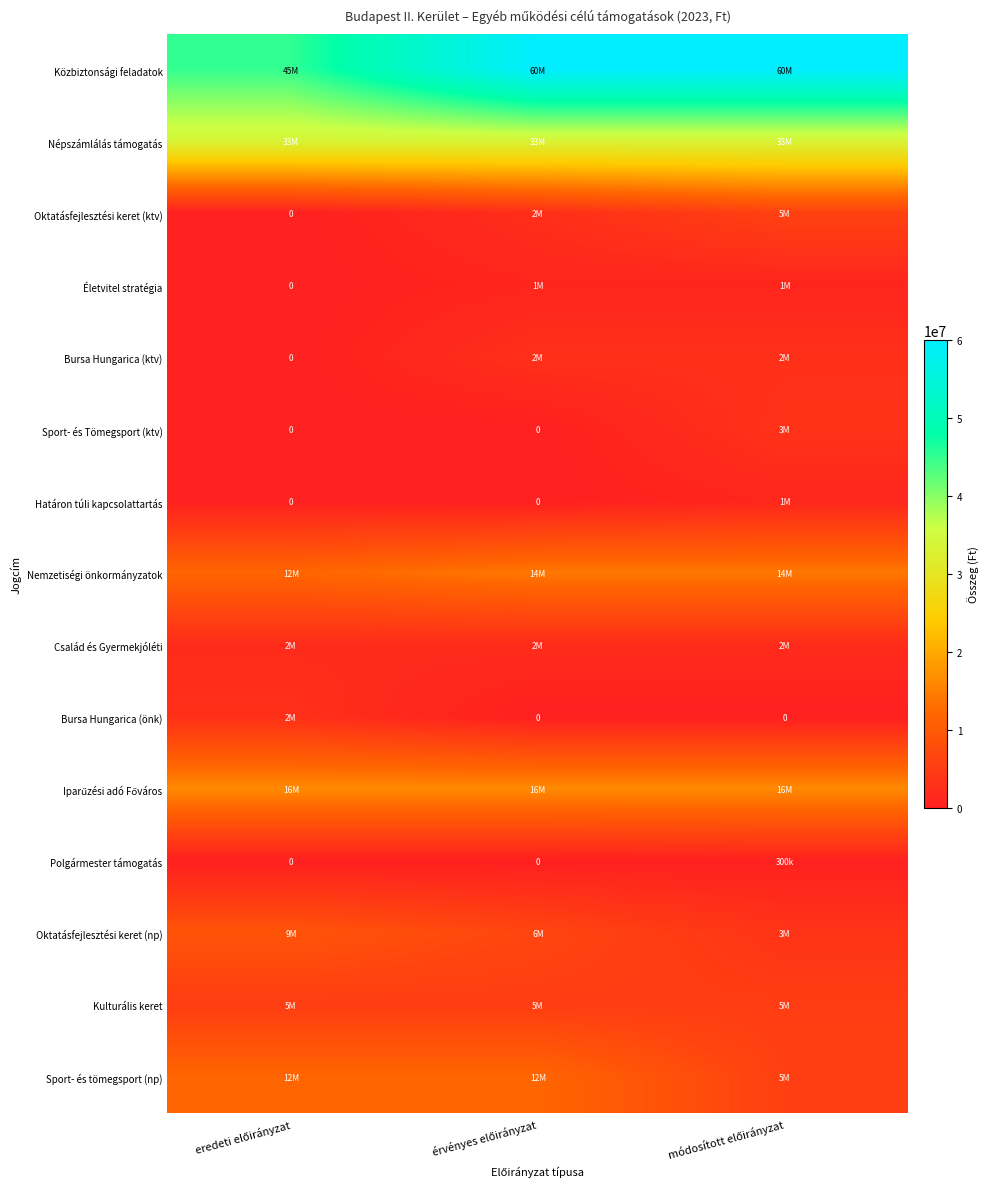

True or false: Oktatásfejlesztési keret (ktv) has a value of 3730078 at érvényes előirányzat.

False